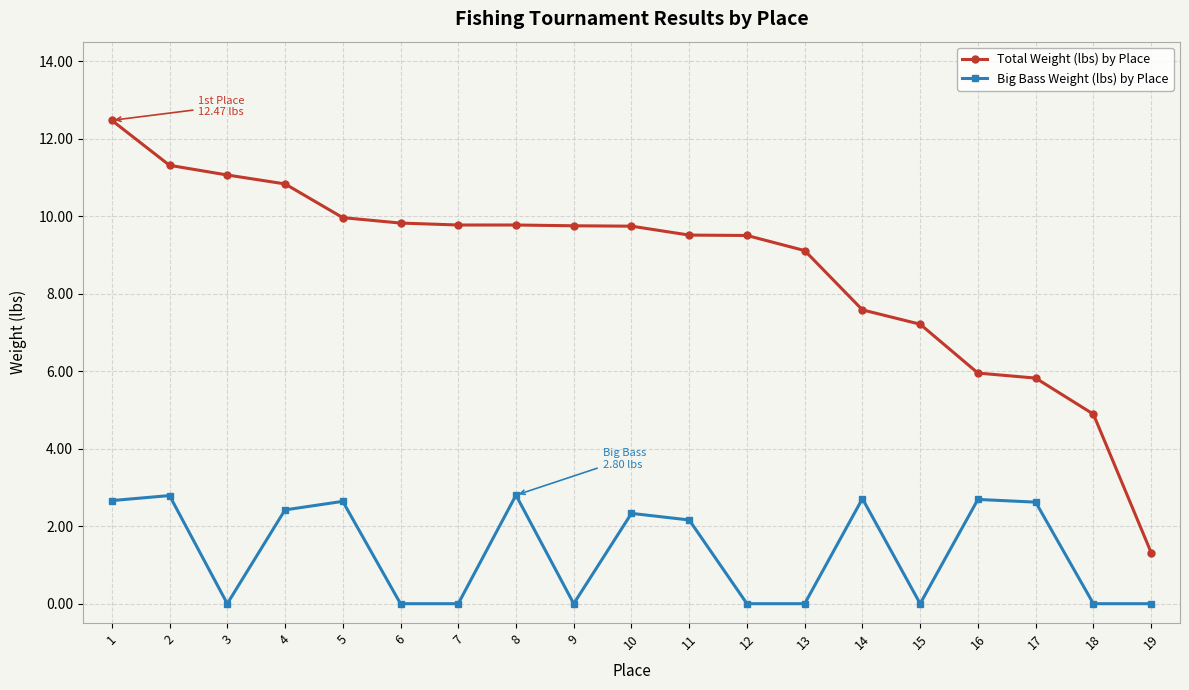

True or false: Big Bass Weight (lbs) by Place and Total Weight (lbs) by Place intersect in this chart.

False